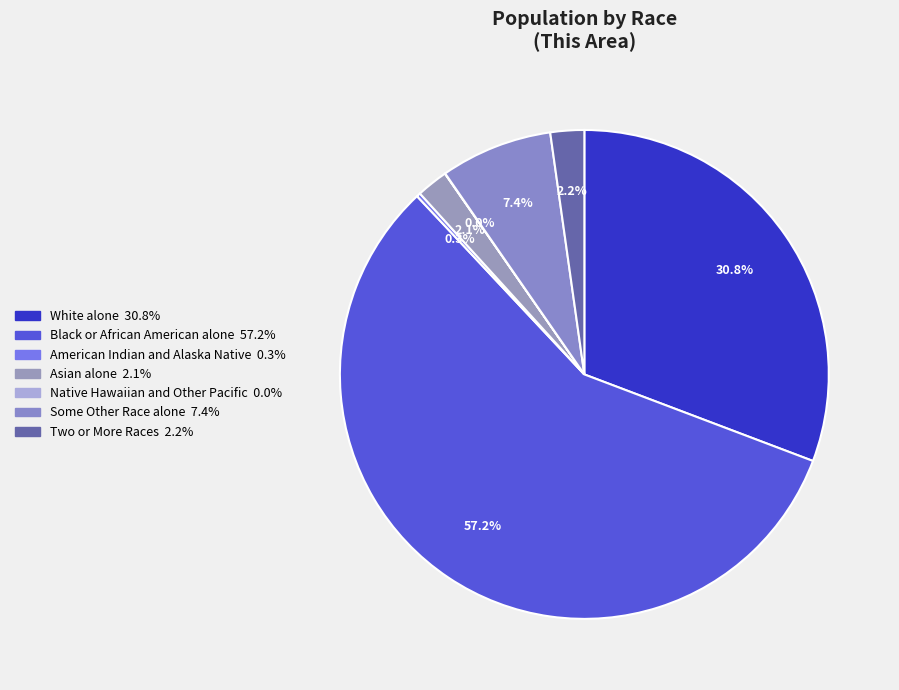

True or false: White alone accounts for 31% of the total.

True